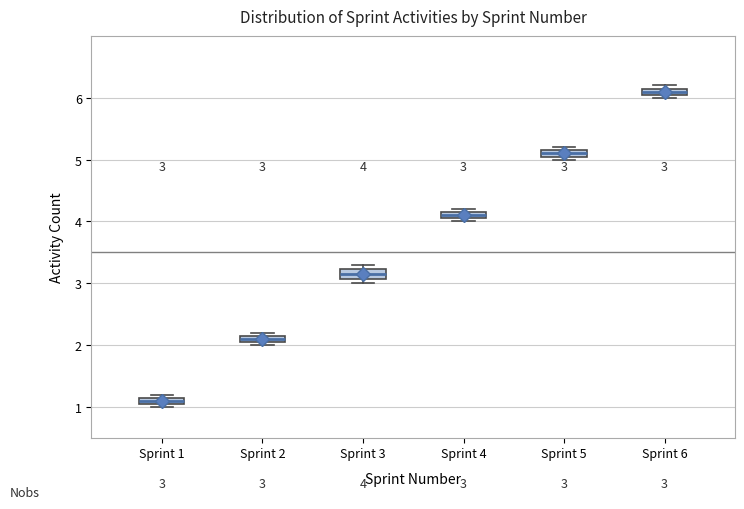

Which box's median line is the highest?

Sprint 6